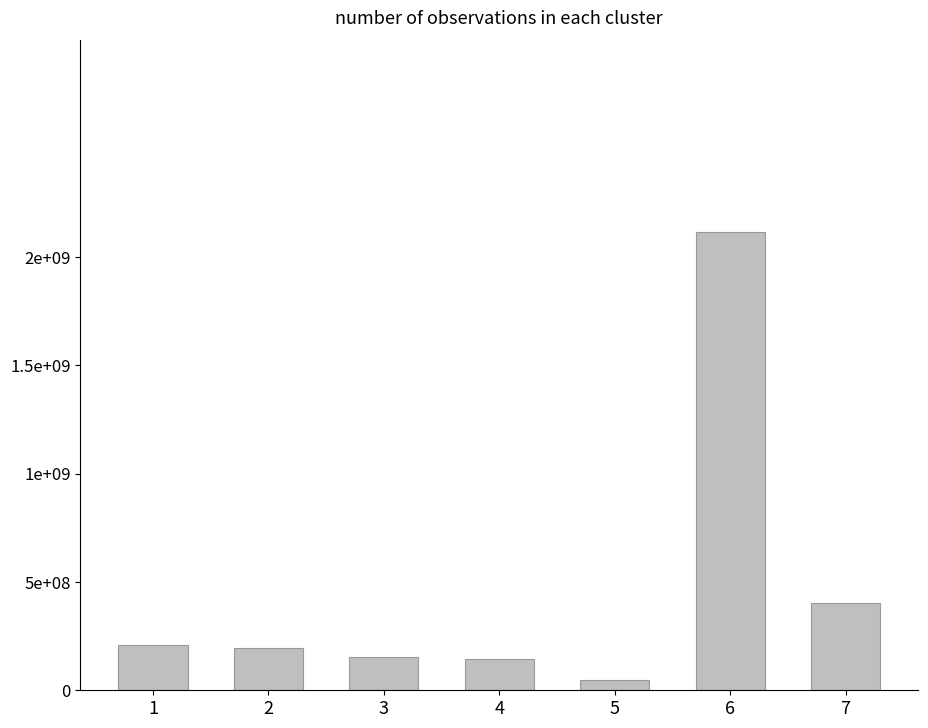

Reading left to right, extract all data points from this chart.

1=210467827	2=195636223	3=151306286	4=145824367	5=47648378	6=2117495088	7=403582545